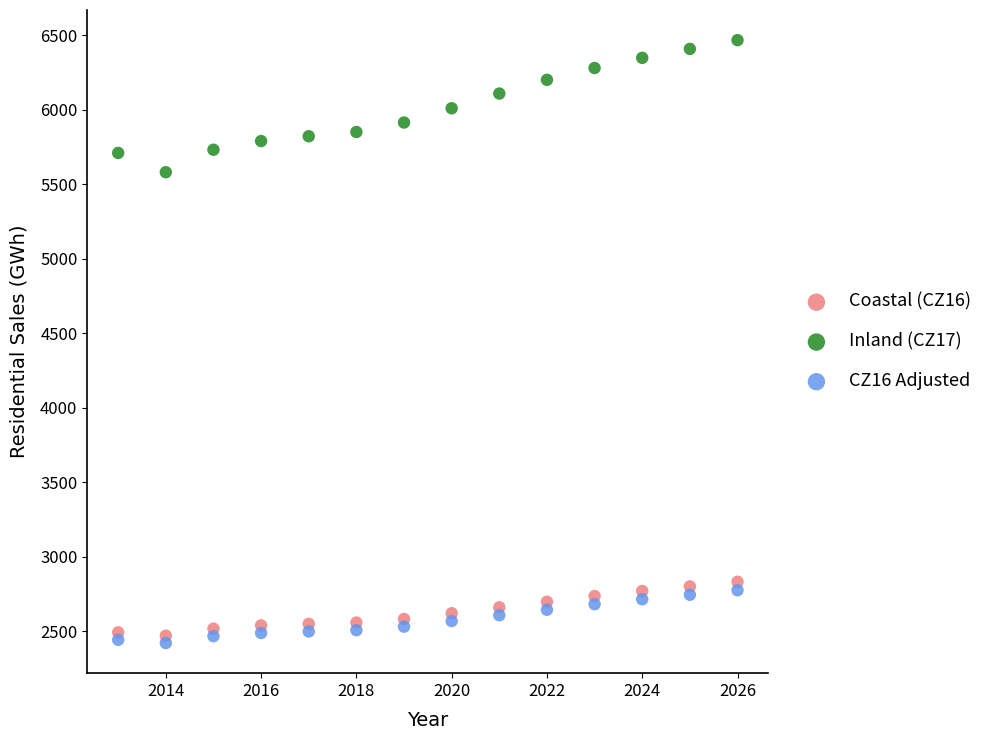

Which series reaches the maximum Y coordinate?

Inland (CZ17)